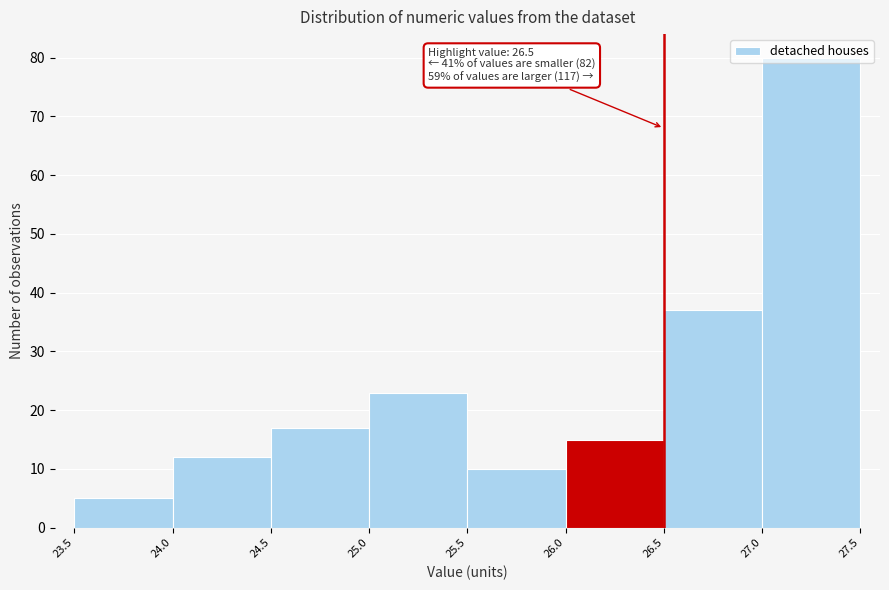

Over which range of the x-axis is the bar tallest?

27.0 to 27.5